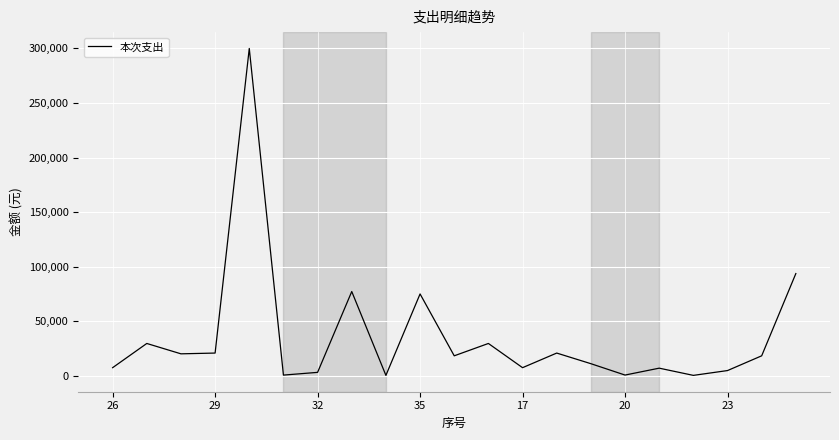

What is the difference between the maximum and minimum values?

299760.0